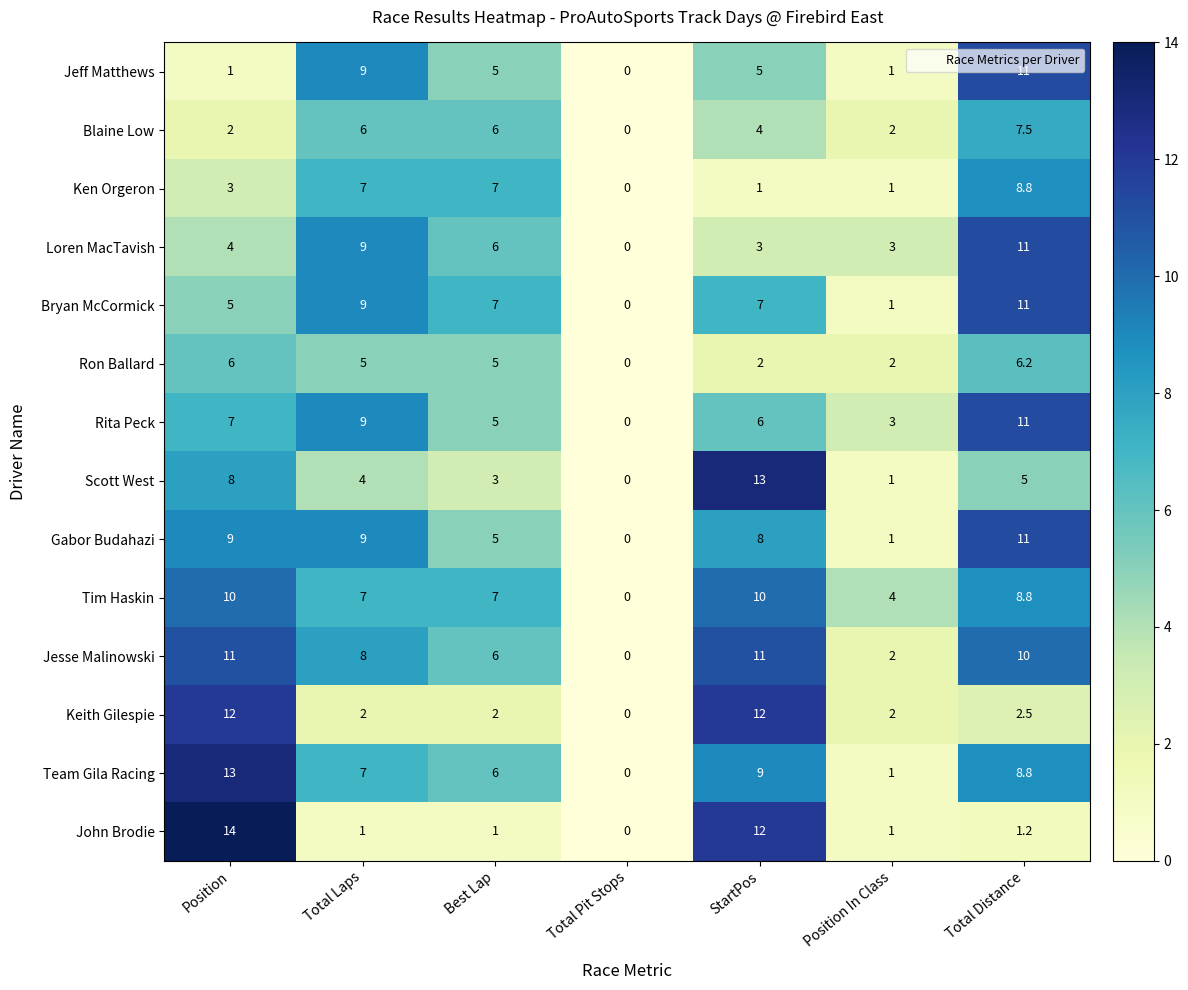

What is the sum of the Gabor Budahazi values at Total Pit Stops and Total Laps?

9.0